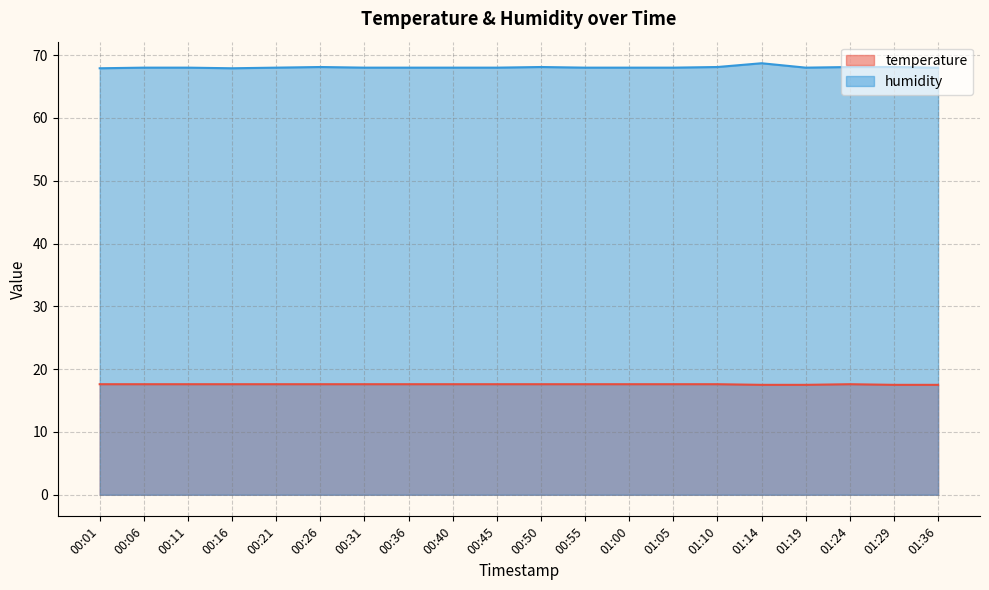

What is the total value across all series at 00:55?

85.6